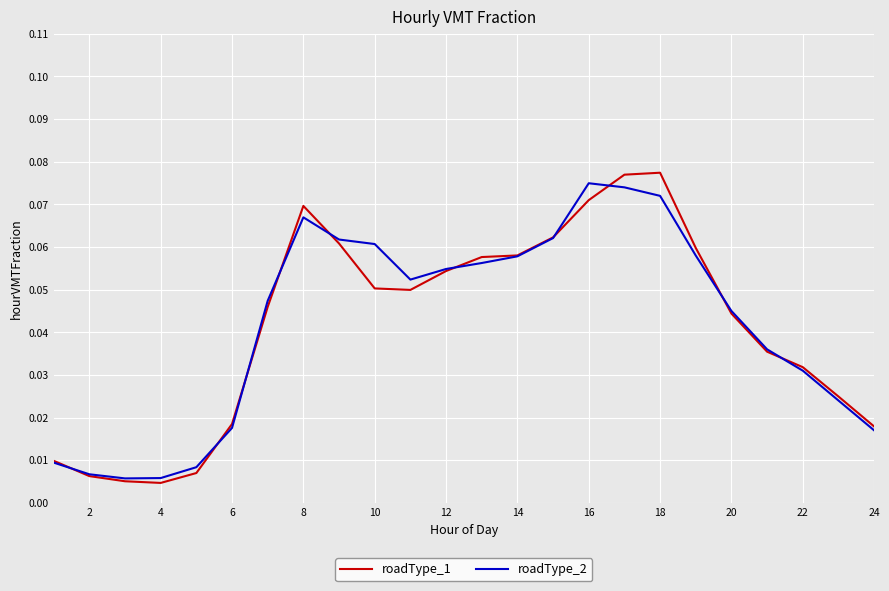

True or false: roadType_1 has a value of 0.0 at 14.

False